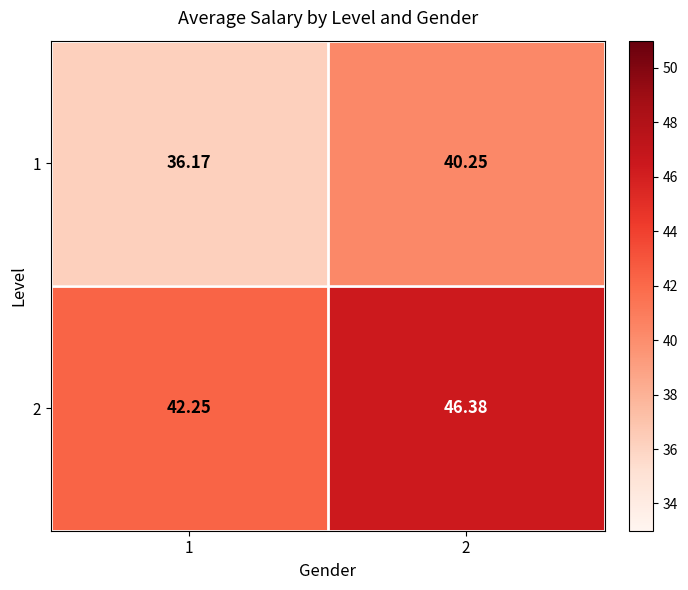

Which series changed the most between 1 and 2?

2